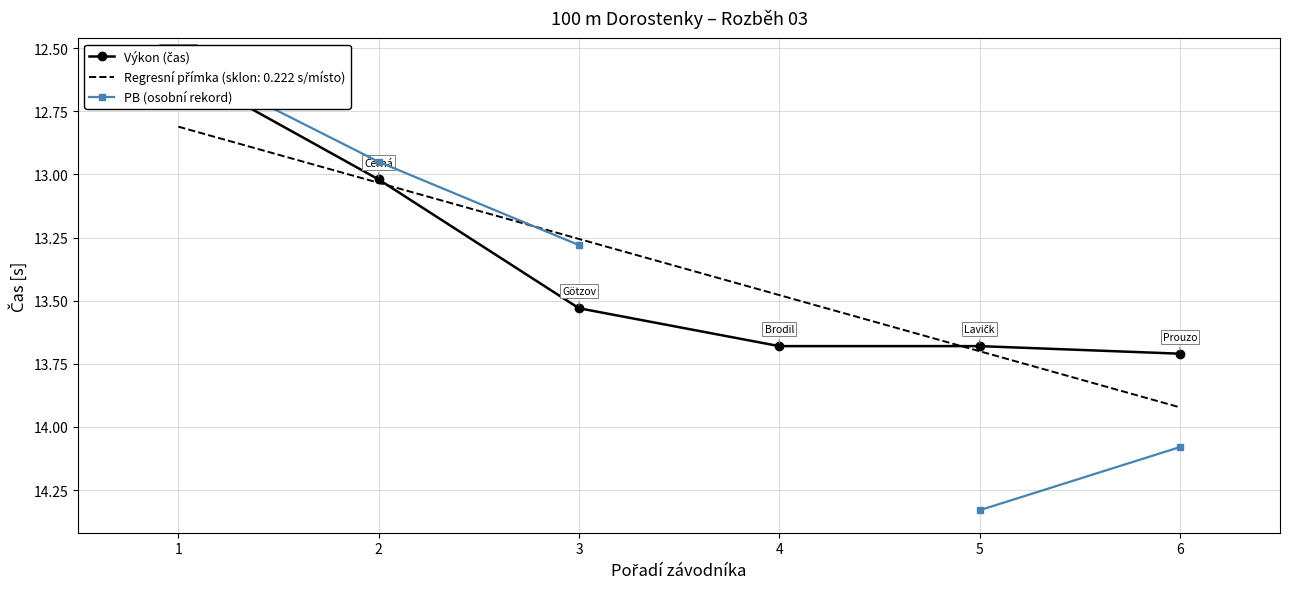

What is the difference between the maximum and minimum values in the Výkon (čas) series?

1.1